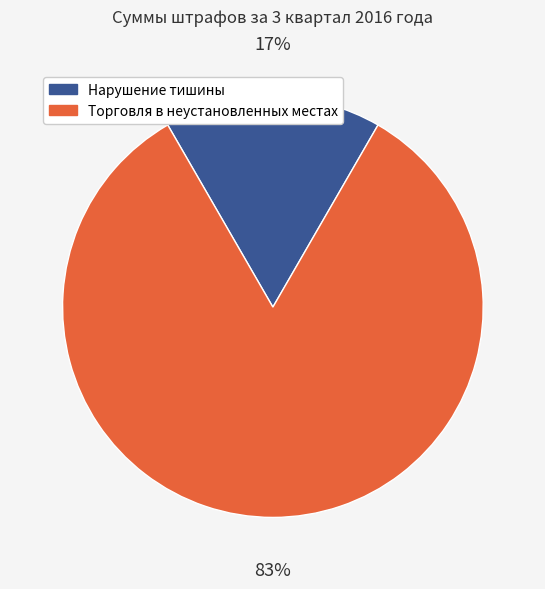

Is there a majority slice in this chart?

Yes